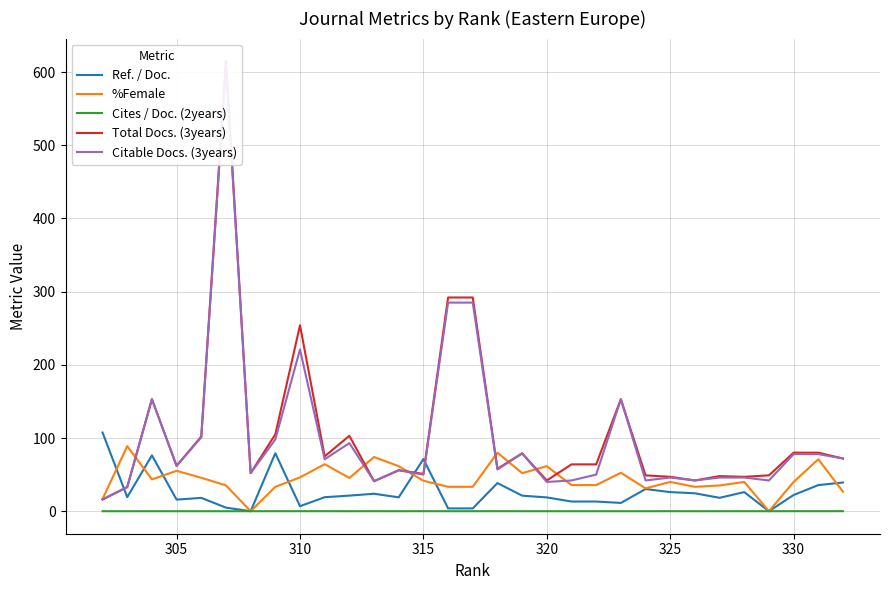

The Cites / Doc. (2years) series shows 0.0 at 325. True or false?

True